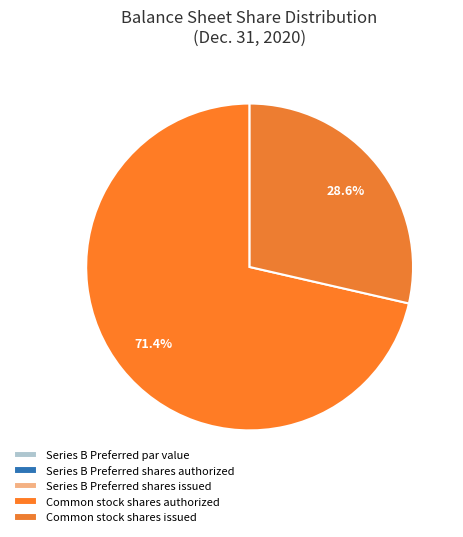

How much of the chart is everything except Common stock shares issued?

71.4%